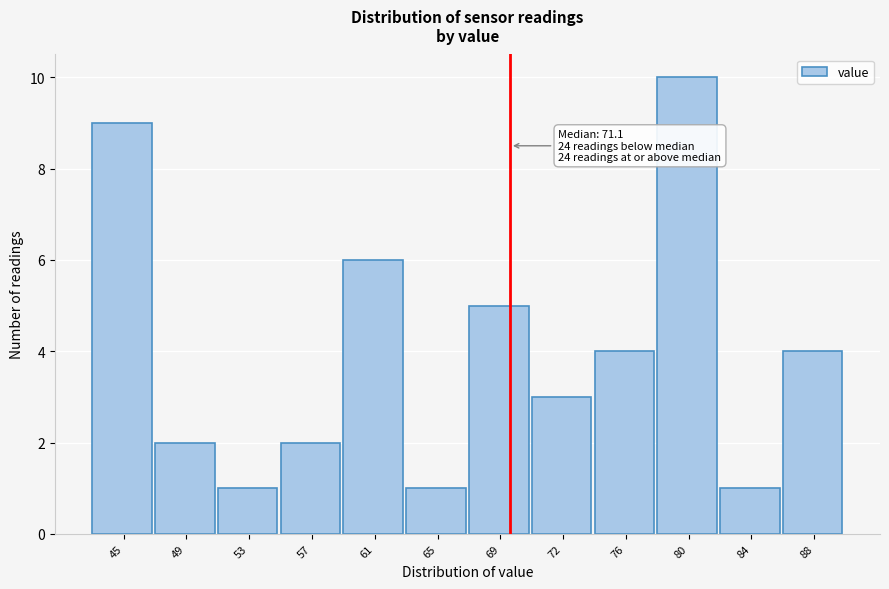

Reading left to right, extract all data points from this chart.

9	2	1	2	6	1	5	3	4	10	1	4